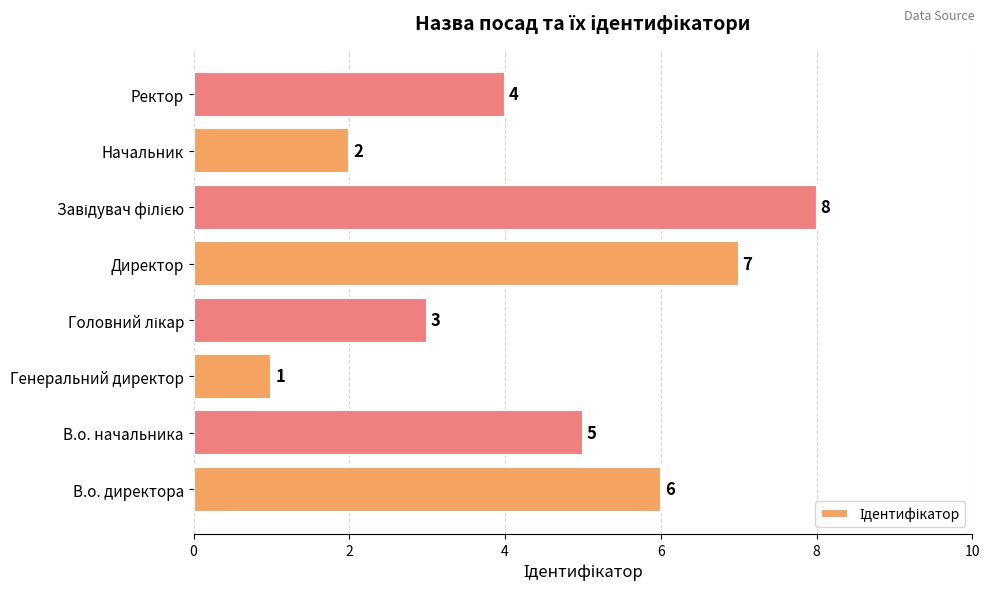

What is the maximum value shown in the chart?

8